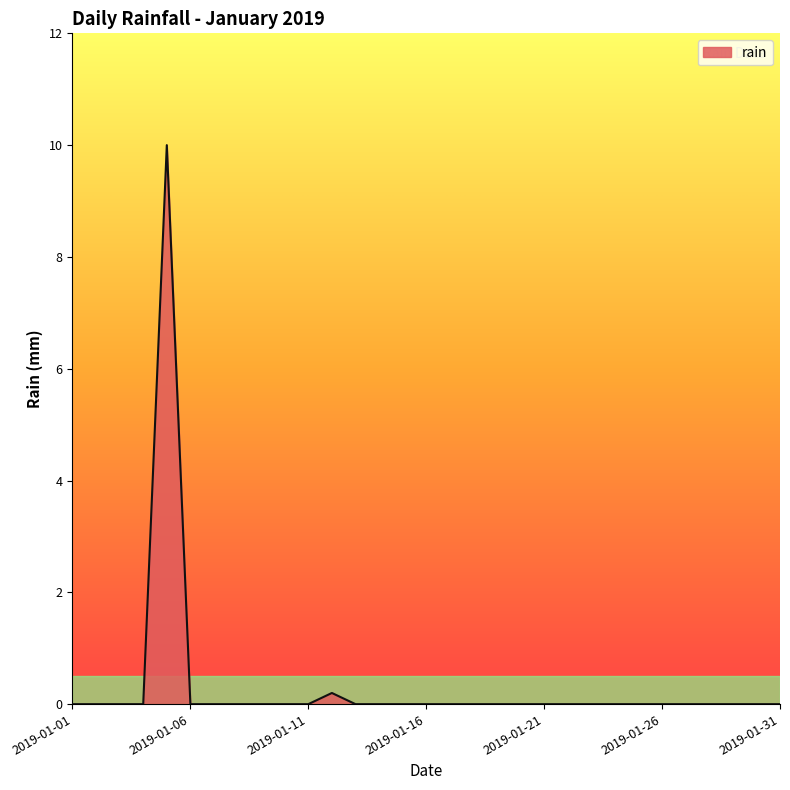

What is the difference between the maximum and minimum values?

10.0